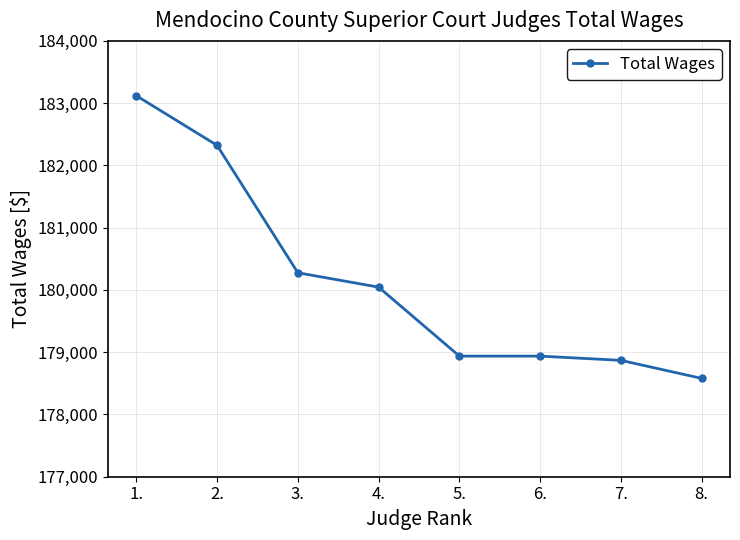

What is the average value?

180136